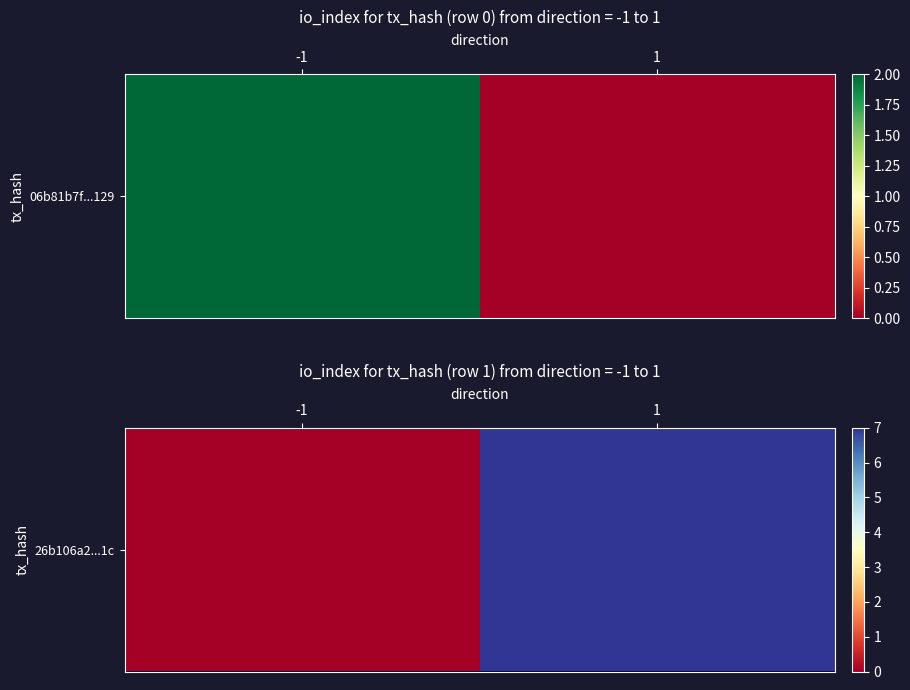

Which has a higher value, 1 or -1?

1